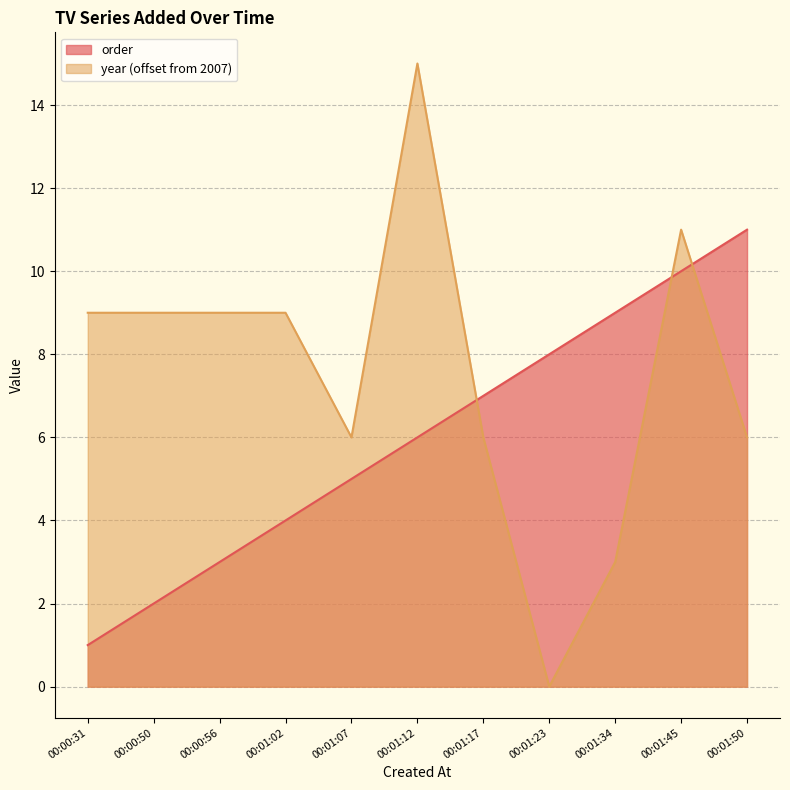

What is the average value of the order series?

6